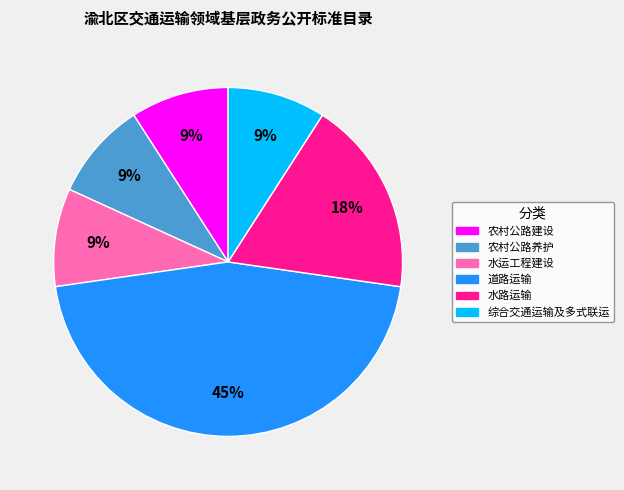

What is the ratio of the value at 道路运输 to the value at 农村公路养护?

5.0